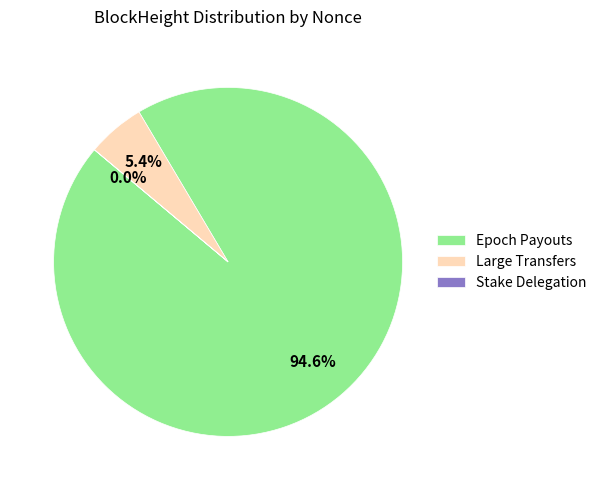

Which slice is the largest?

Epoch Payouts